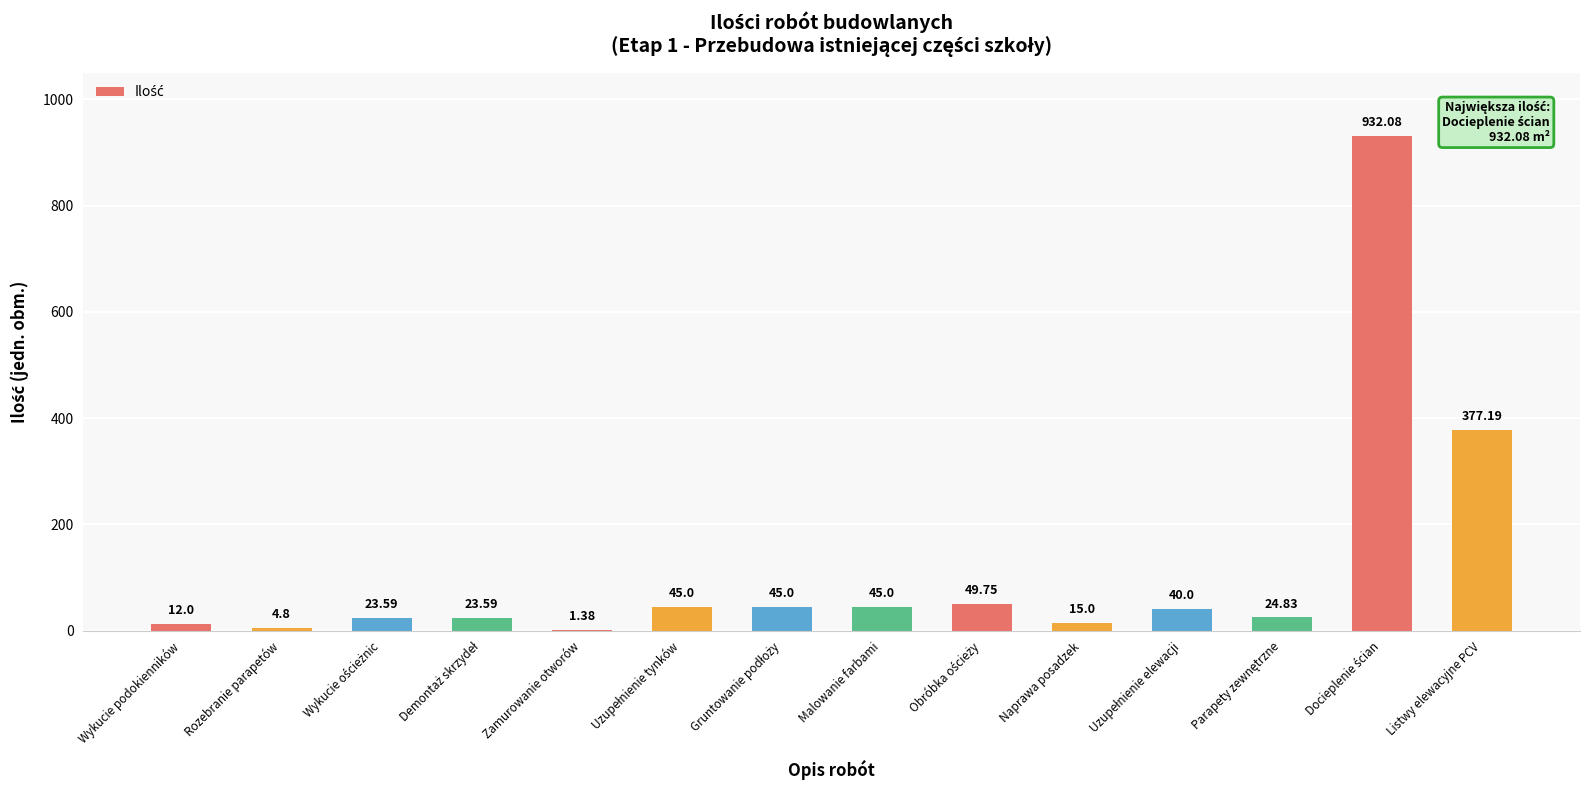

Where is the data nearest to the value 466?

Listwy elewacyjne PCV